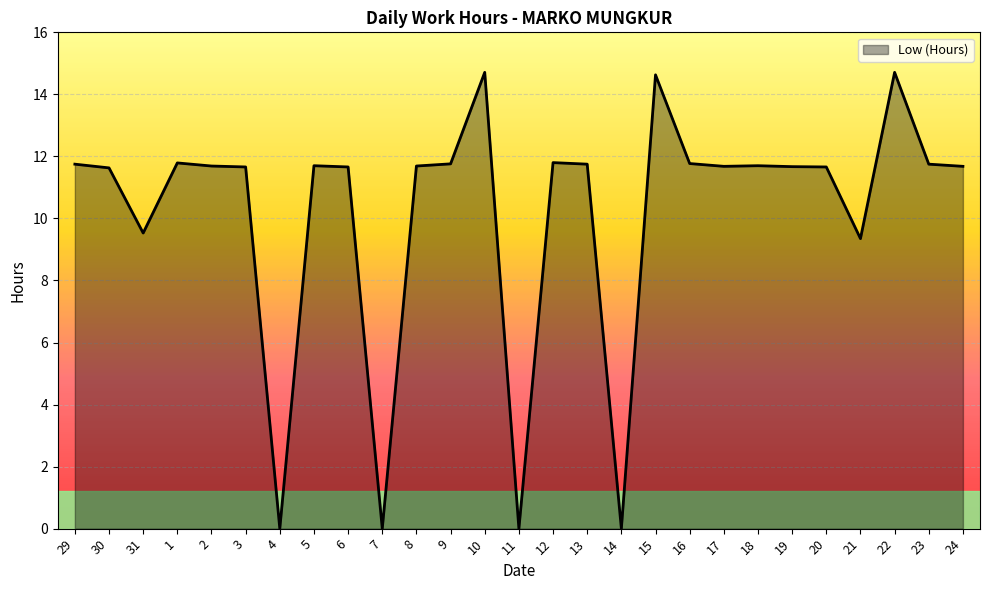

Approximately how many times larger is the value at 6 compared to 29?

1.0